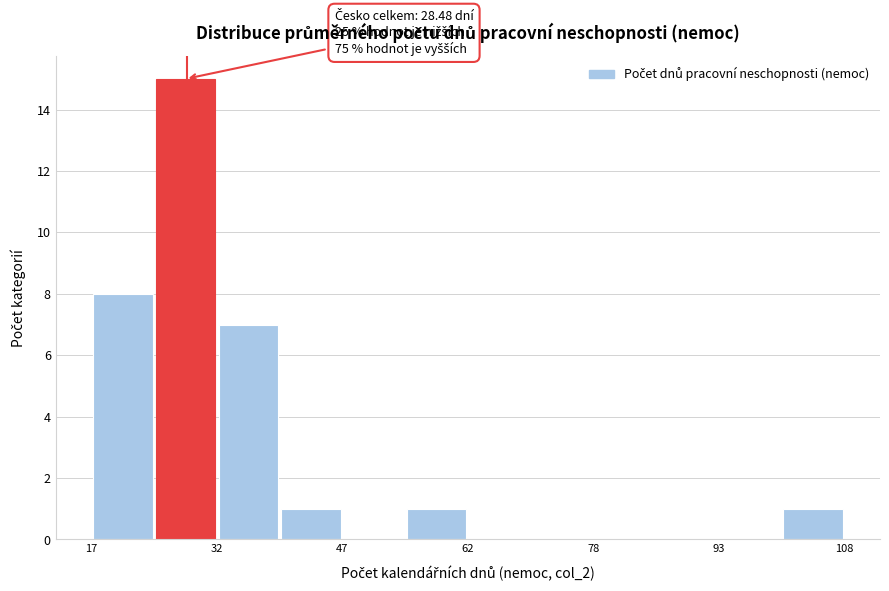

Around what value on the x-axis is the tallest bar? Give the approximate position of its centre, as read against the axis.

28